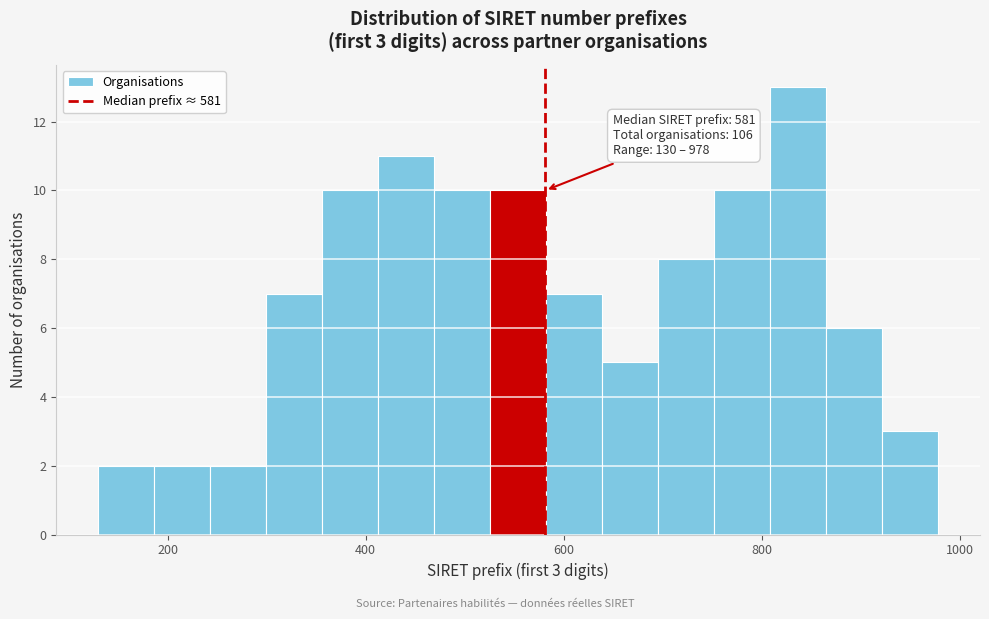

Around what value on the x-axis is the tallest bar? Give the approximate position of its centre, as read against the axis.

840